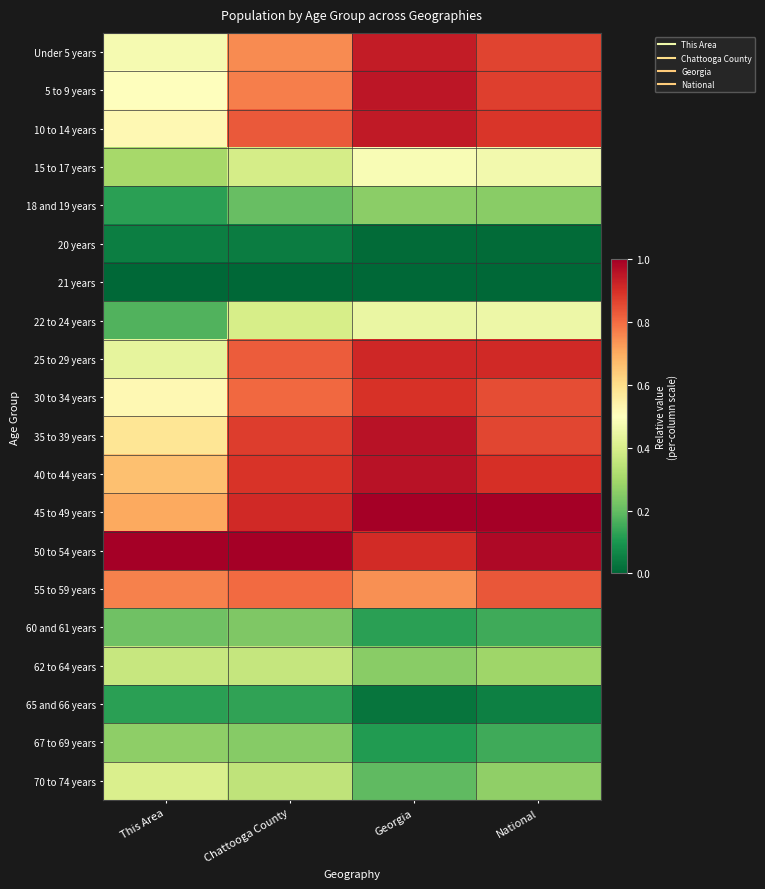

What is the difference between the highest and lowest values at National?

1.0